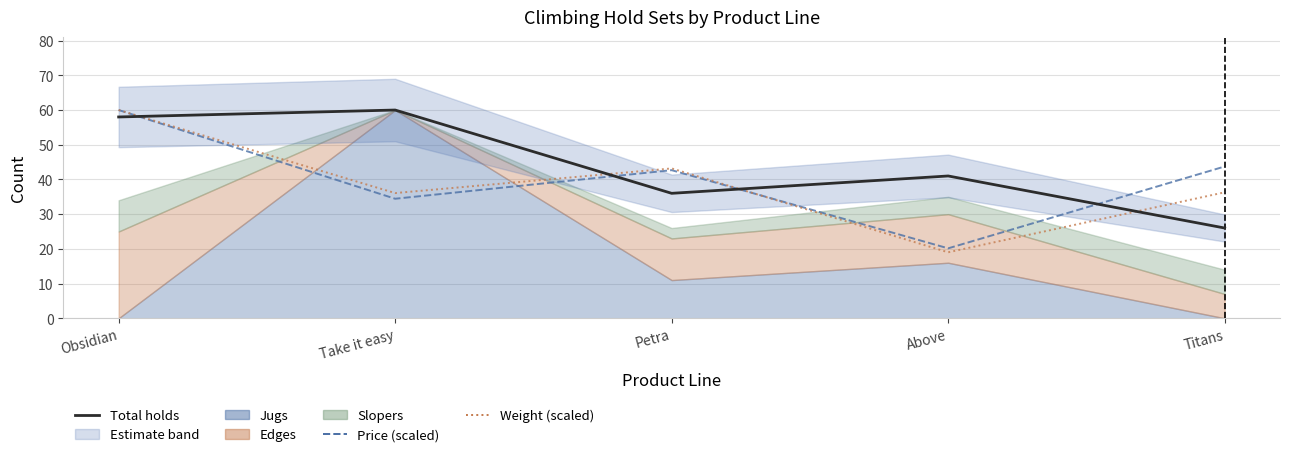

The value of Price (scaled) at Titans is 43.7. True or false?

True